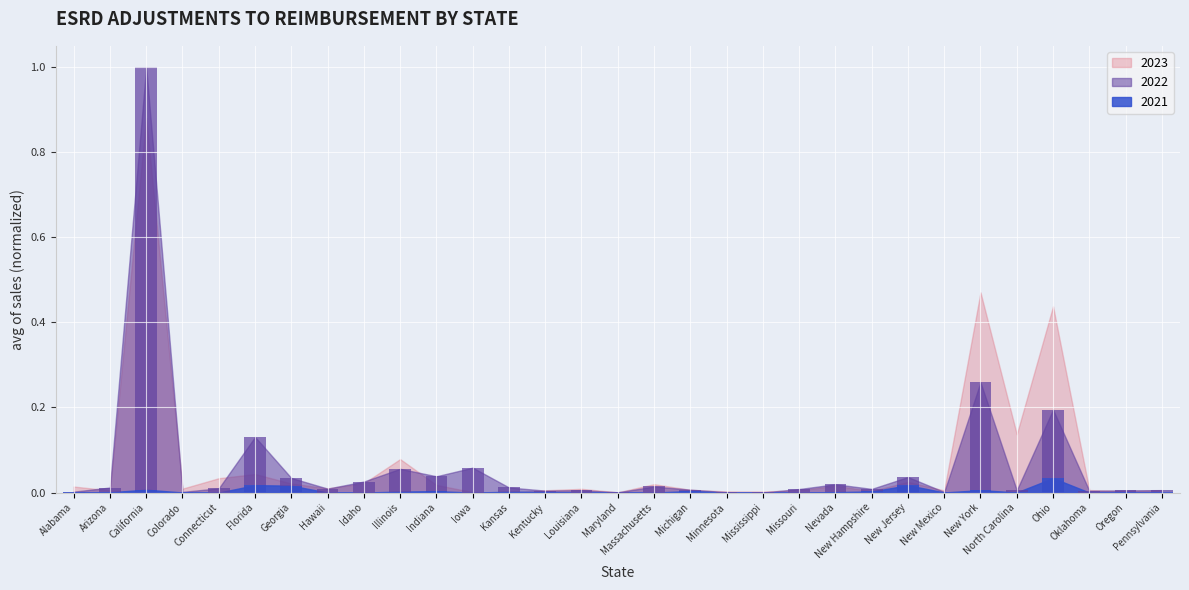

Does the chart contain stacked bars?

No